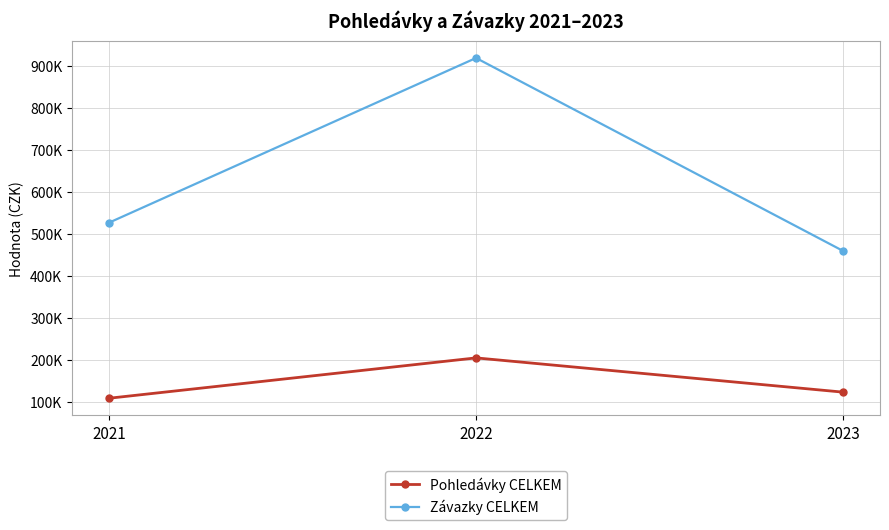

At 2022, list the series in order from largest to smallest.

Závazky CELKEM, Pohledávky CELKEM